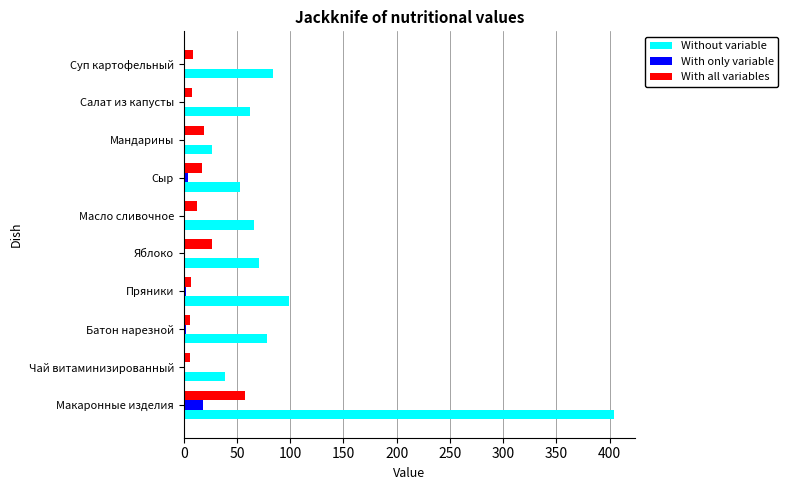

Between Макаронные изделия and Батон нарезной, which series saw the biggest shift?

Without variable